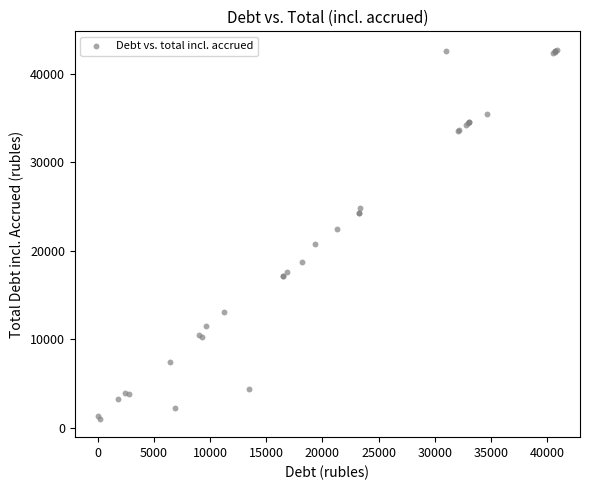

What Y value in the scatter plot is closest to 21885?

22435.6